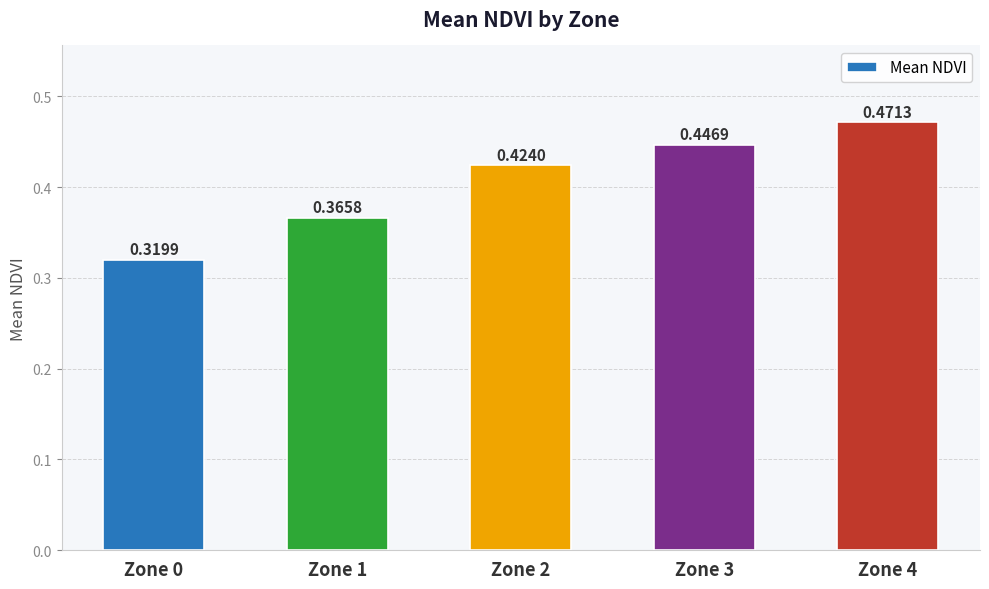

List the labels in order of value, smallest first.

Zone 0, Zone 1, Zone 2, Zone 3, Zone 4